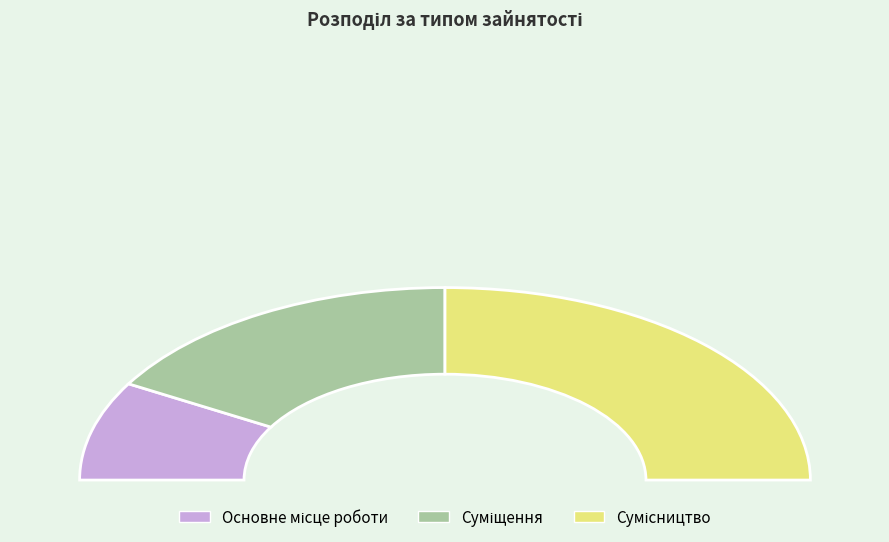

What is the change in value from Суміщення to Сумісництво?

+1